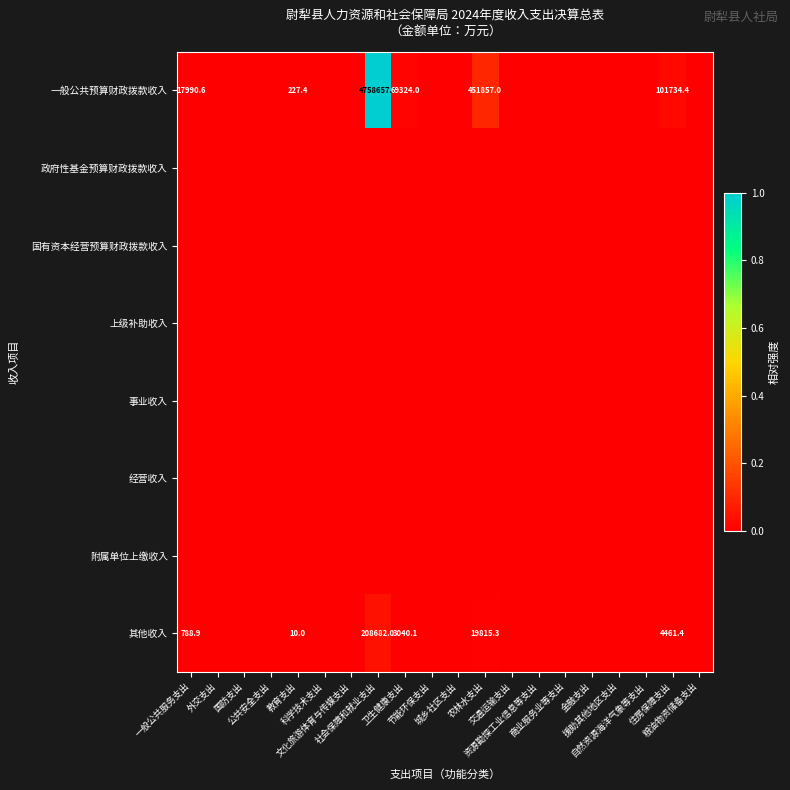

The 上级补助收入 series shows 0.0 at 农林水支出. True or false?

True